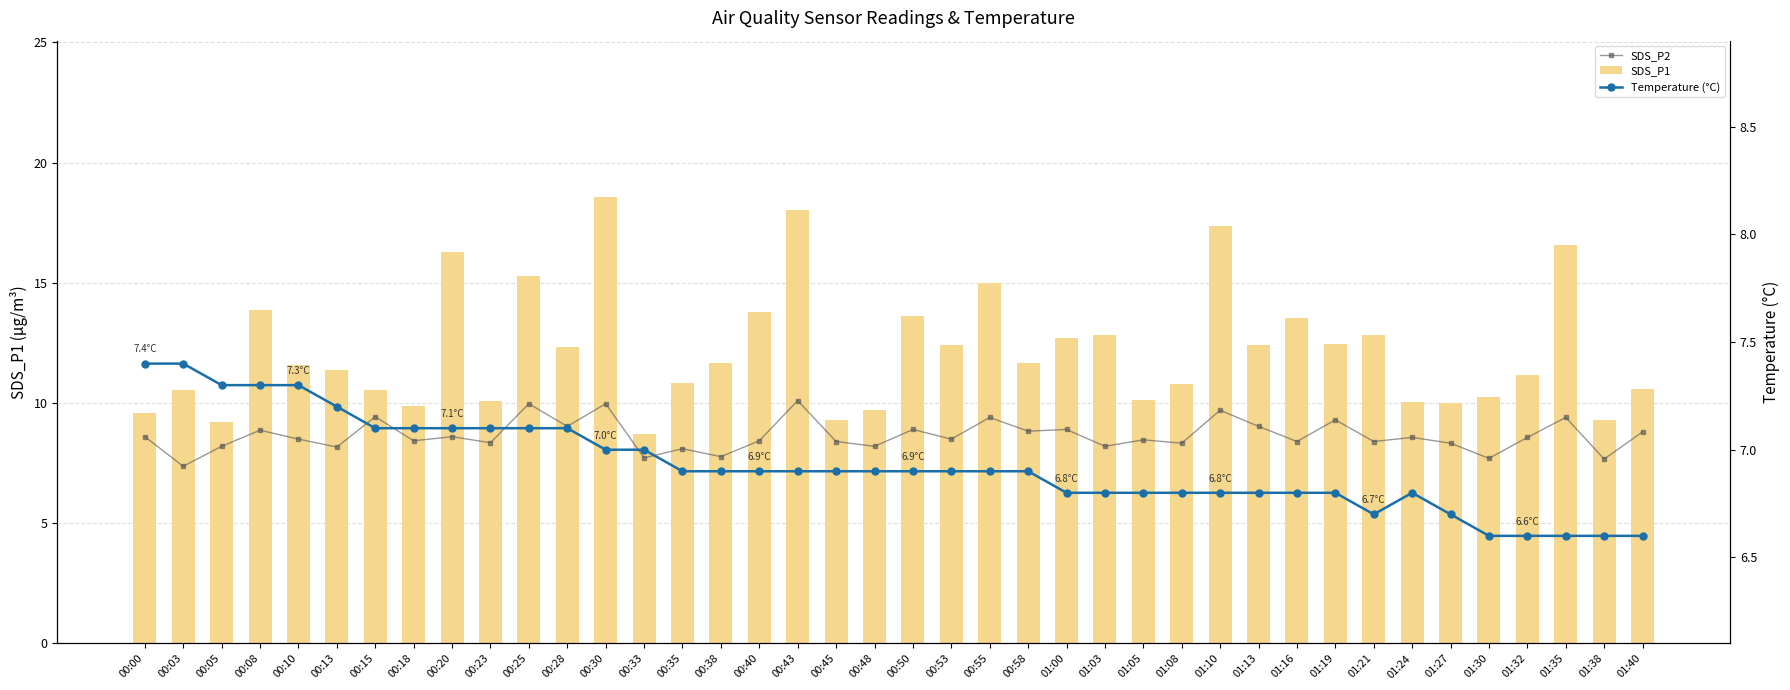

List the series in order of their overall mean, highest first.

SDS_P1, SDS_P2, Temperature (°C)